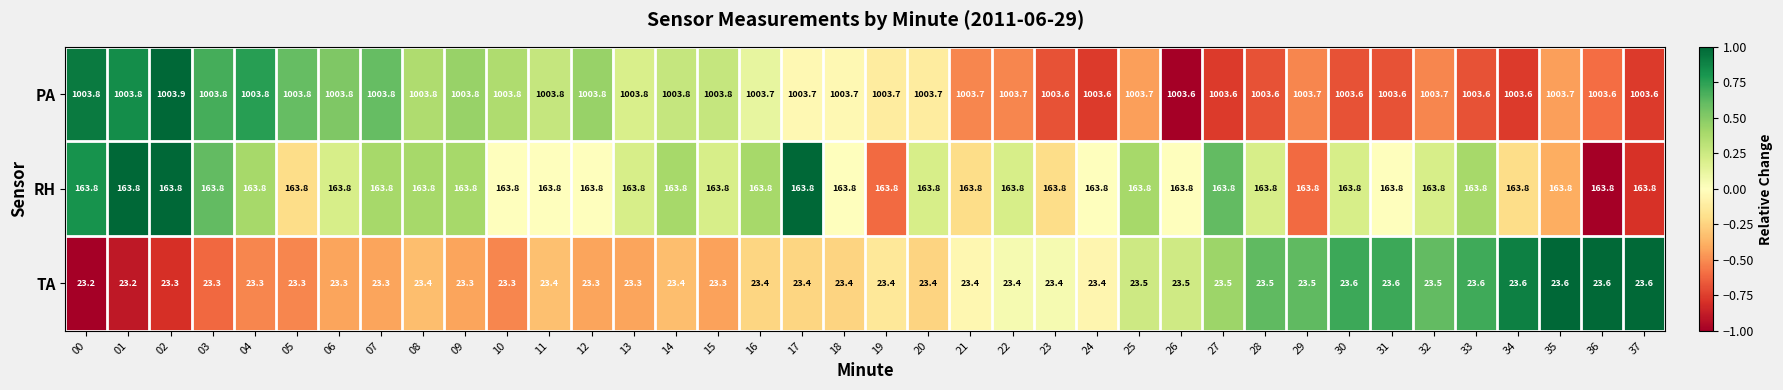

At 34, list the series in order from largest to smallest.

PA, RH, TA